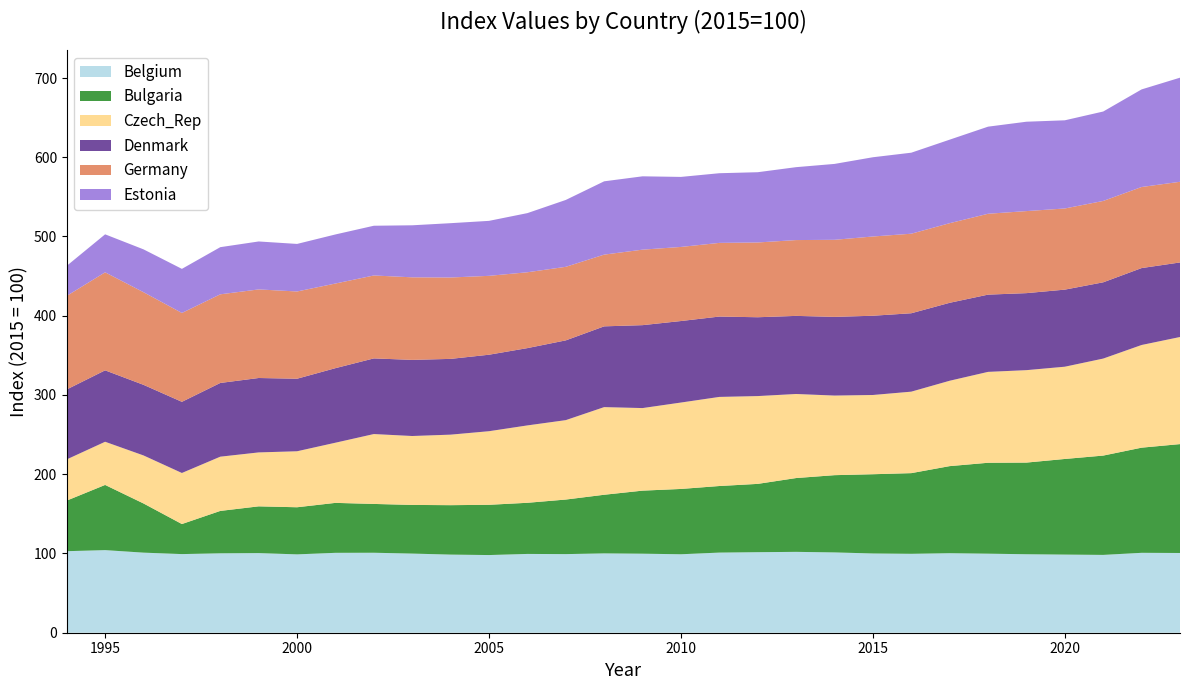

Reading left to right, extract all data points from this chart.

Belgium: 102.9	104.2	101.1	99.2	100.2	100.5	98.9	100.8	100.9	99.9	98.6	98.0	99.4	99.2	100.1	99.7	99.0	101.1	101.6	102.0	101.3	100.0	99.6	100.3	99.7	99.0	98.6	98.2	100.8	100.6
Bulgaria: 63.8	82.3	62.1	37.9	53.5	59.0	59.5	63.0	61.6	61.4	62.4	63.4	64.5	68.9	74.0	79.6	82.4	84.0	86.2	93.1	97.5	100.0	101.8	109.9	114.7	115.7	120.7	125.3	132.7	137.4
Czech_Rep: 52.0	54.5	60.6	64.4	68.5	68.1	70.7	75.9	88.2	87.0	89.0	92.9	97.7	100.2	110.6	104.2	109.0	112.4	110.8	106.1	100.5	100.0	102.8	107.7	114.7	116.6	116.4	122.4	129.6	135.1
Denmark: 88.3	90.1	89.1	89.8	93.0	93.9	91.5	94.1	95.5	96.1	95.6	96.5	97.5	100.6	101.9	104.6	102.9	101.4	99.5	98.5	99.3	100.0	98.9	98.4	97.5	97.2	97.3	96.2	97.1	94.1
Germany: 118.1	123.7	116.9	112.2	111.9	111.8	110.1	106.8	104.6	104.2	102.7	99.5	95.7	92.8	90.5	95.3	93.5	93.0	94.4	95.7	97.2	100.0	100.4	100.5	102.1	103.5	102.4	102.7	102.3	101.8
Estonia: 37.9	47.9	54.1	55.6	59.5	60.5	60.0	61.9	62.8	65.7	68.6	69.4	74.6	84.4	92.5	92.5	88.4	87.9	88.7	92.0	95.8	100.0	102.2	105.4	109.9	112.8	111.3	112.9	123.2	131.4